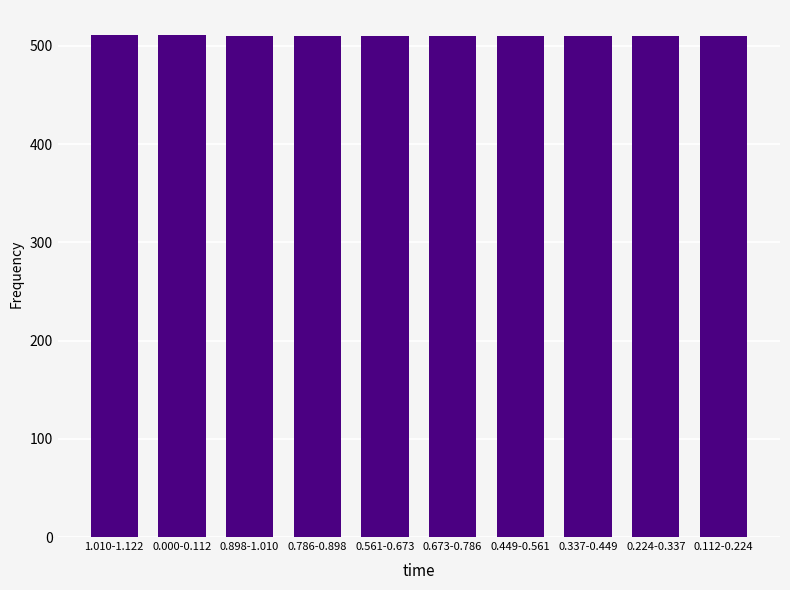

What is the label of the 4th bar from the right?

0.449-0.561